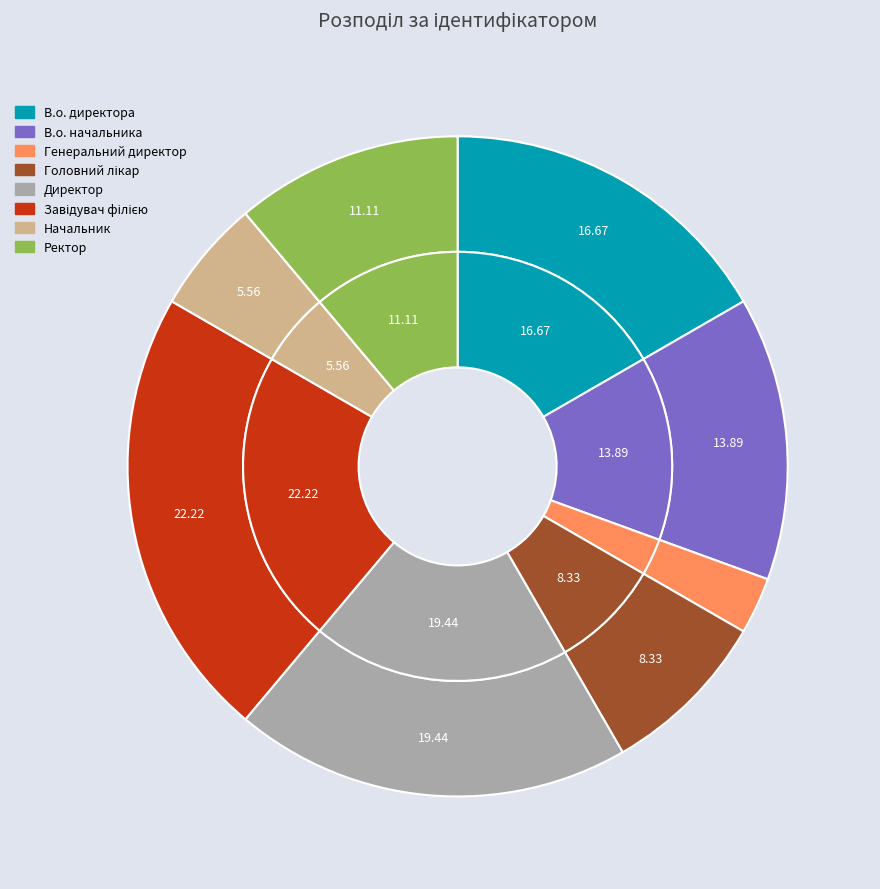

Count the number of slices in the pie.

8